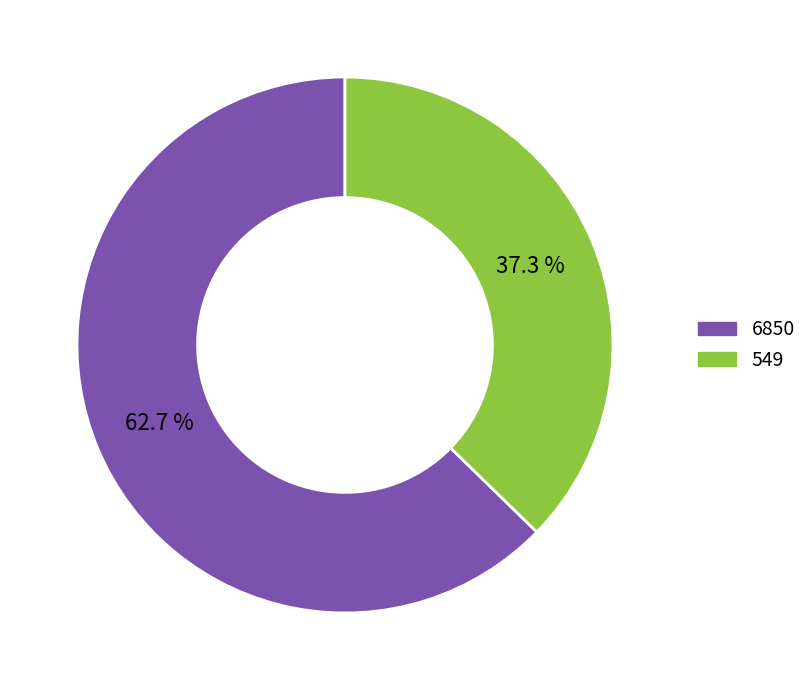

Count the number of slices in the pie.

2